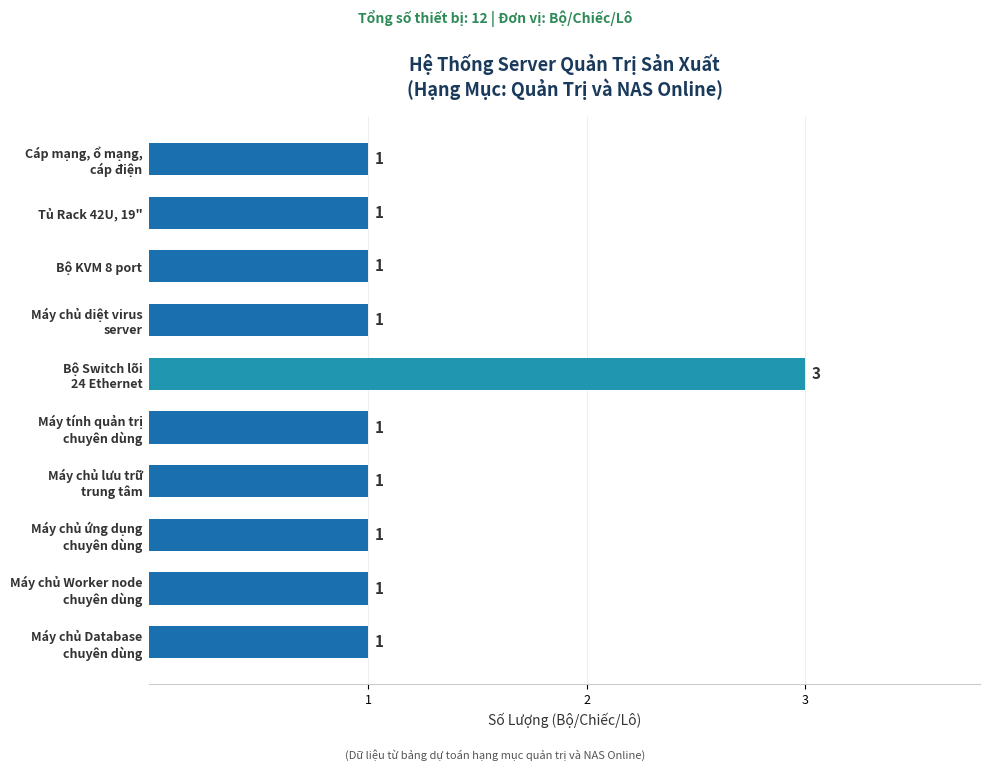

Reading top to bottom, extract all data points from this chart.

1	1	1	1	3	1	1	1	1	1